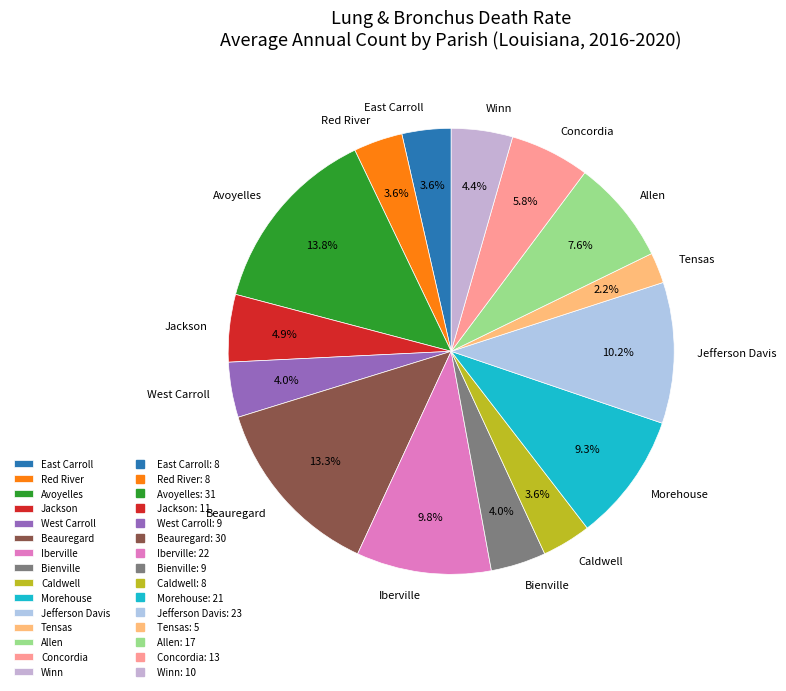

Which slice is the smallest?

Tensas